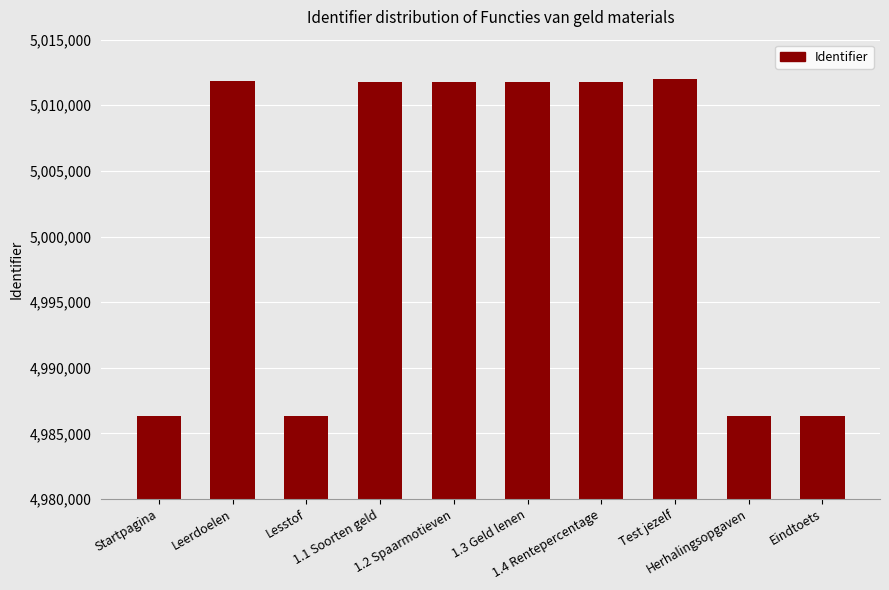

The chart shows a value of 4986336 at Eindtoets. True or false?

True